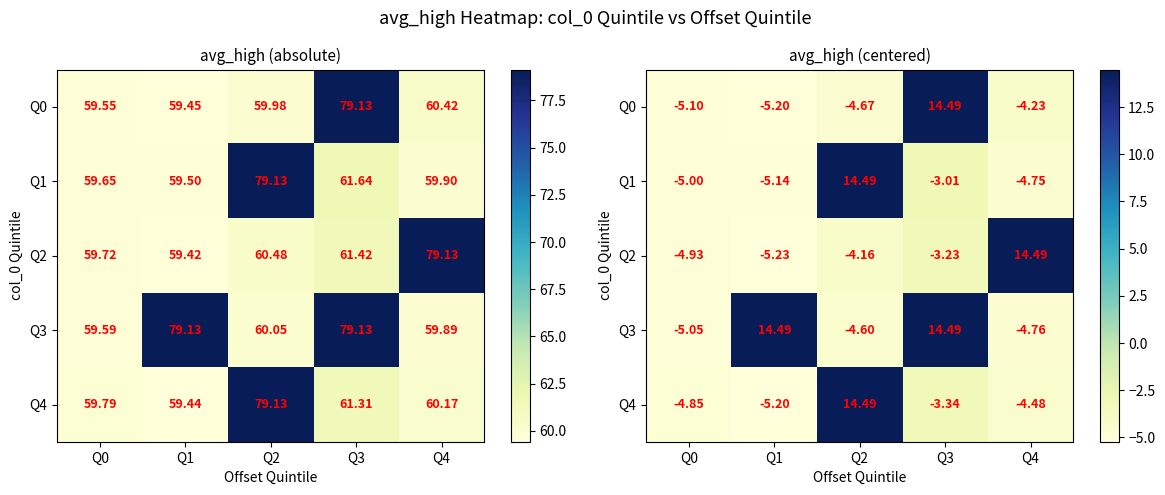

List the labels in order of Q2 value, smallest first.

Q1, Q0, Q2, Q3, Q4